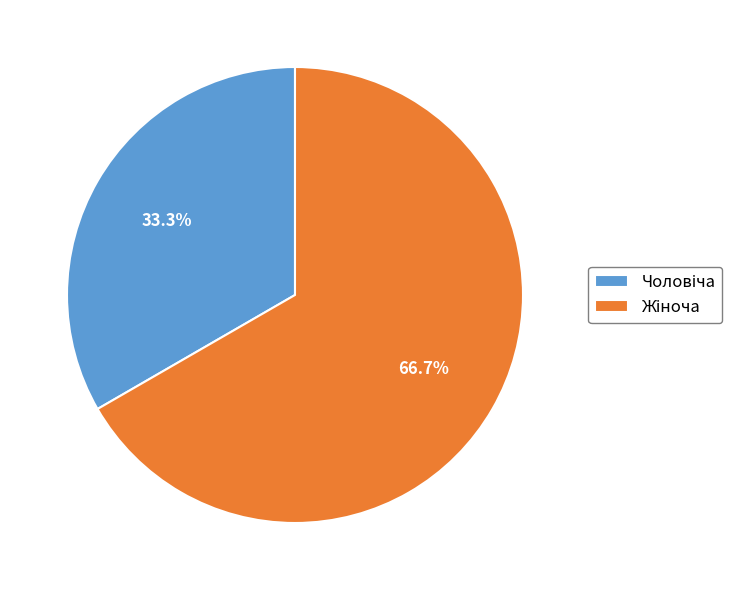

Does any single category account for the majority?

Yes